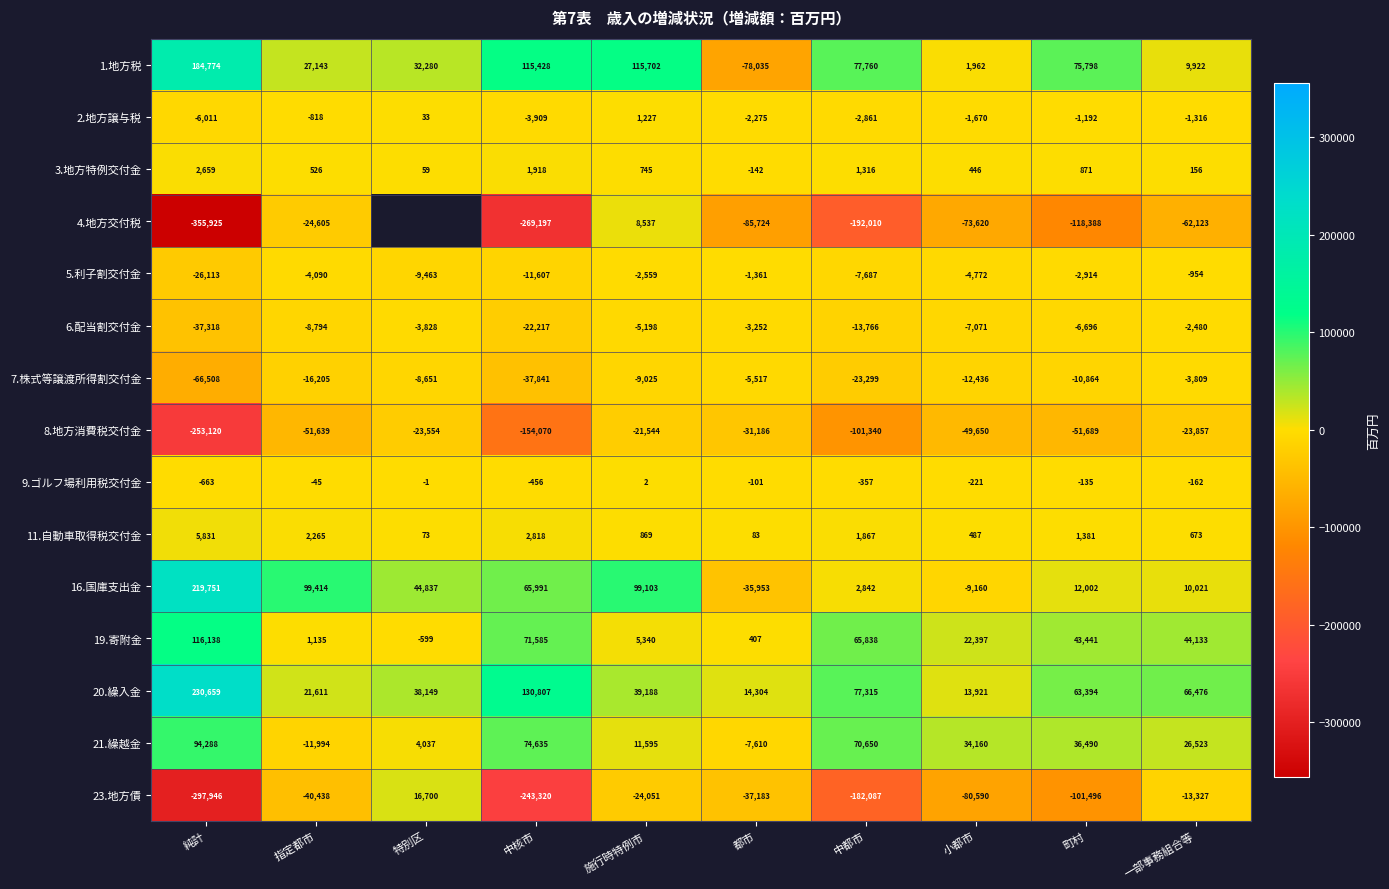

Which series changed the most between 施行時特例市 and 町村?

4.地方交付税